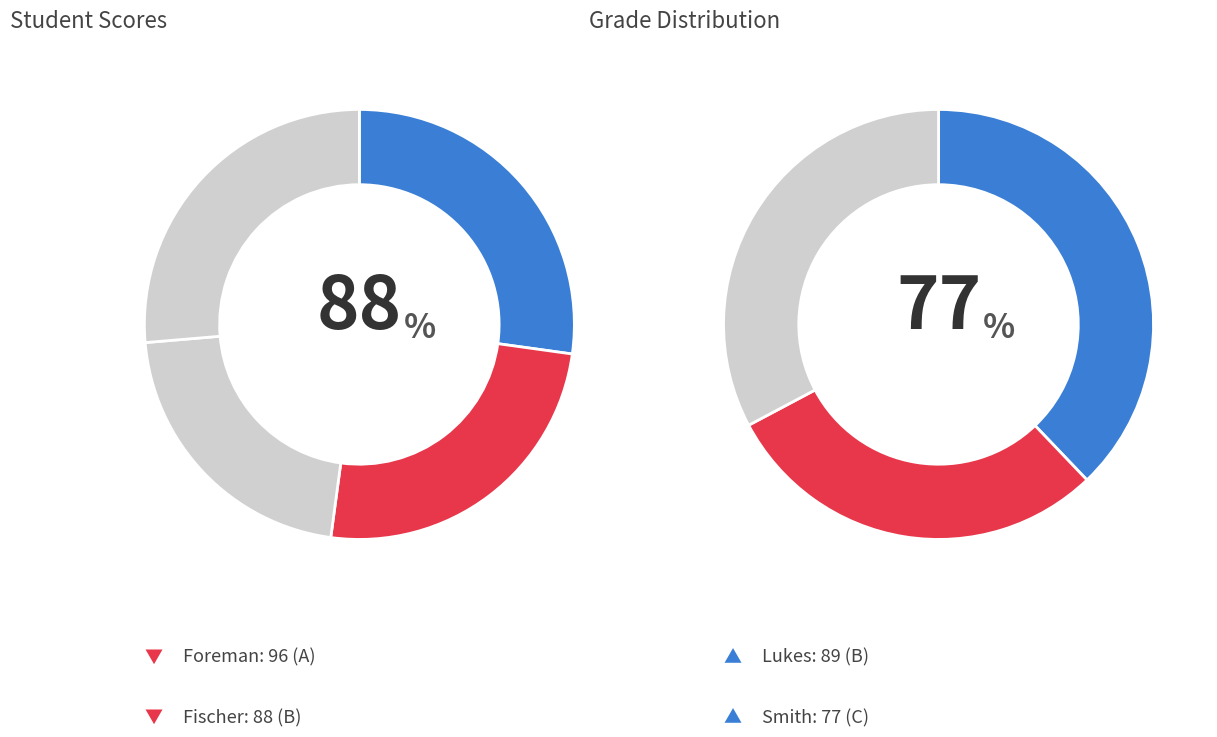

Count the number of slices in the pie.

7